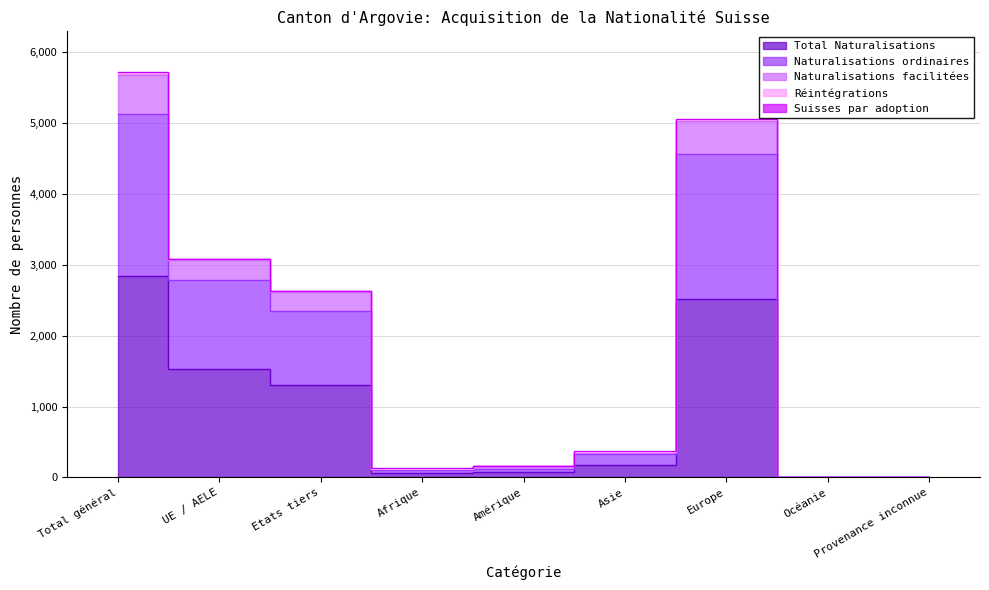

At how many categories does at least one series exceed 1268?

4